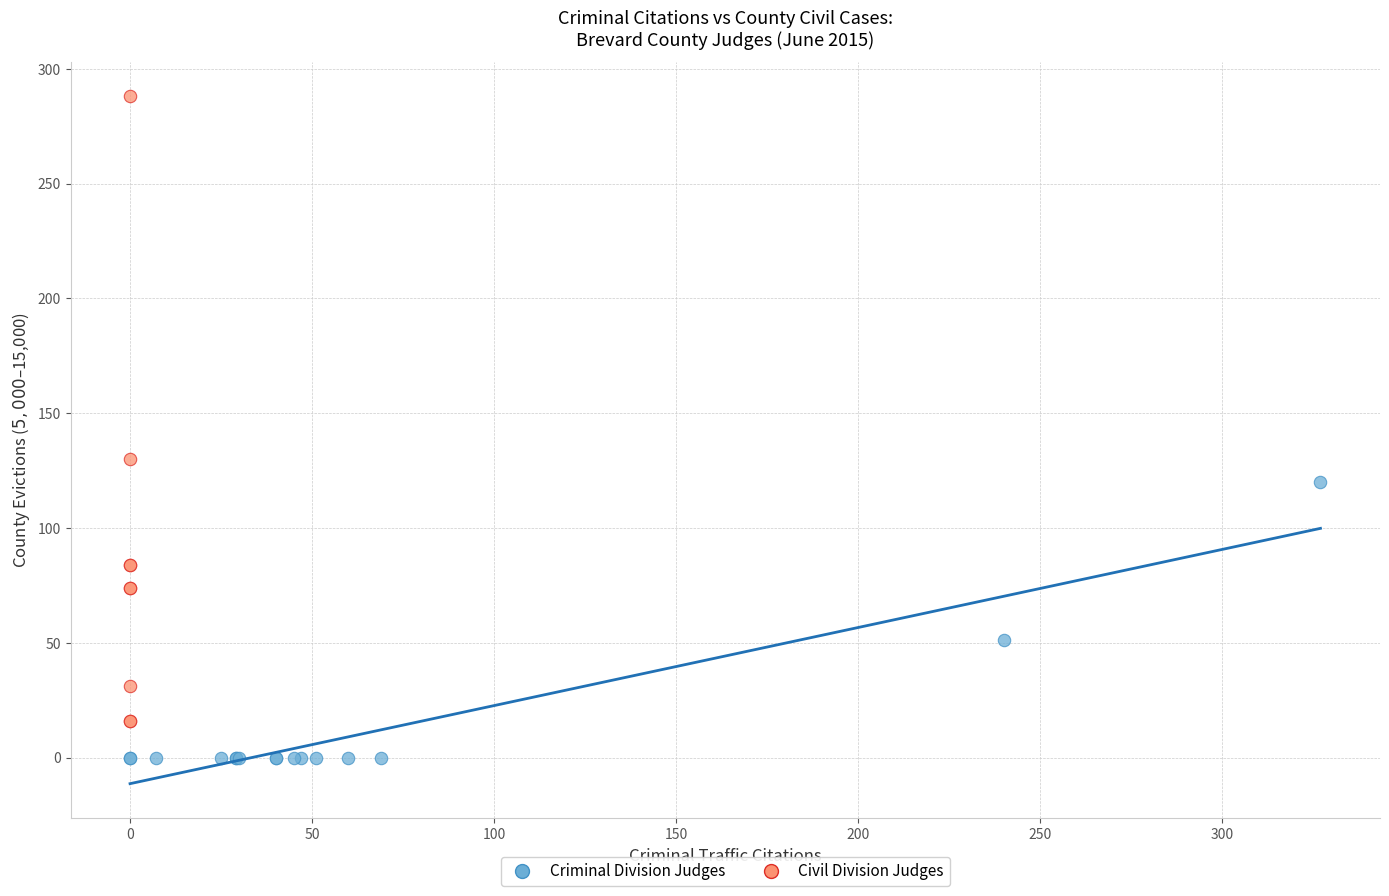

Which series contains the highest Y value?

Civil Division Judges